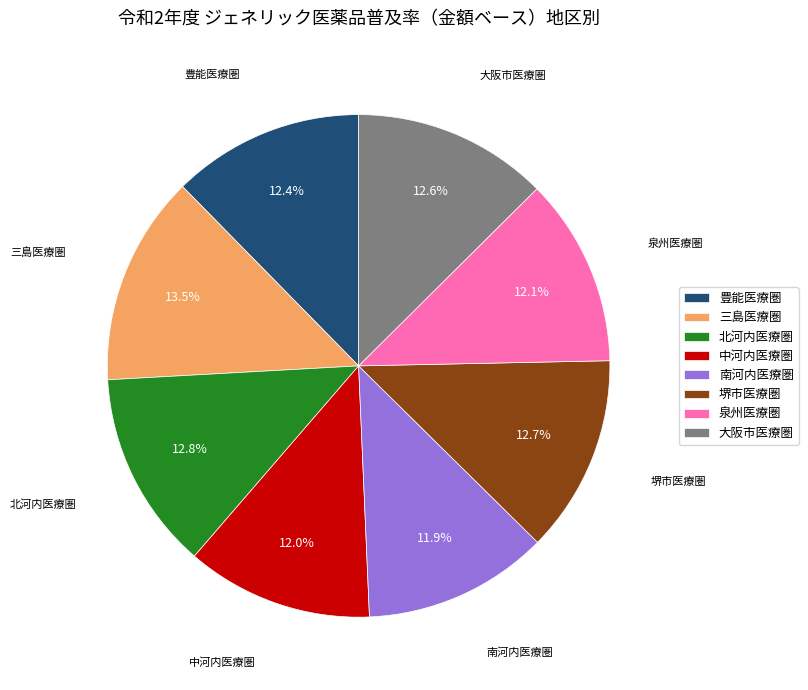

Which slice is the largest?

三島医療圏